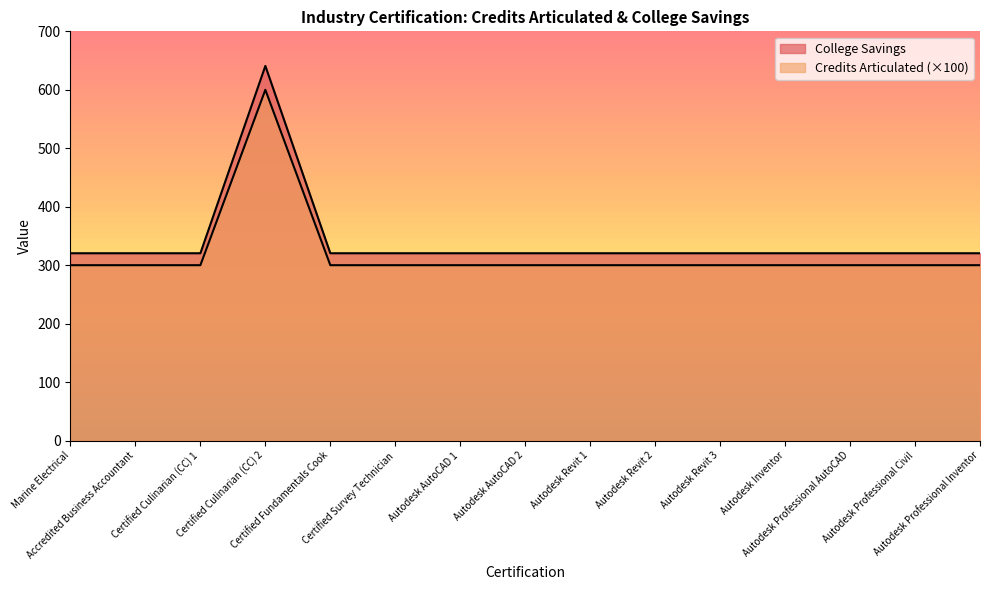

Reading left to right, what are all the values shown in this chart?

College Savings: 320.4	320.4	320.4	640.9	320.4	320.4	320.4	320.4	320.4	320.4	320.4	320.4	320.4	320.4	320.4
Number of Credits Articulated: 300.0	300.0	300.0	600.0	300.0	300.0	300.0	300.0	300.0	300.0	300.0	300.0	300.0	300.0	300.0